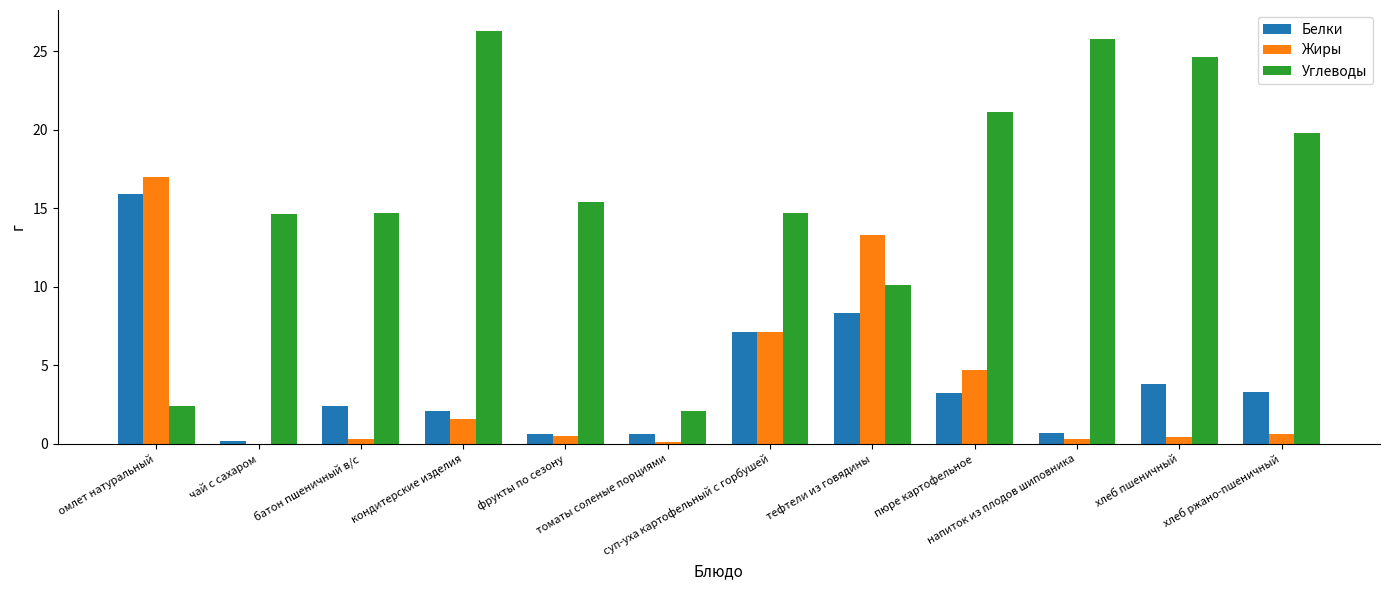

What is the sum of the Углеводы values at хлеб ржано-пшеничный and кондитерские изделия?

46.1